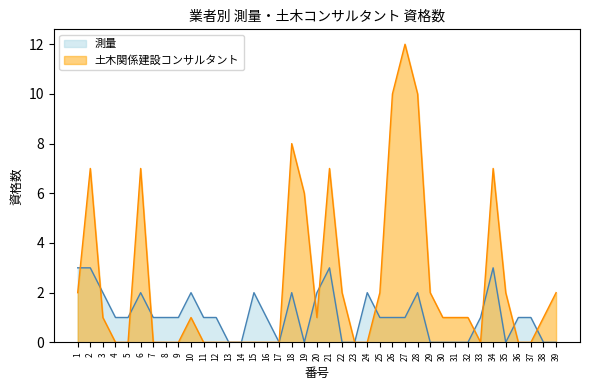

How many 測量 values are between 0 and 2?

35